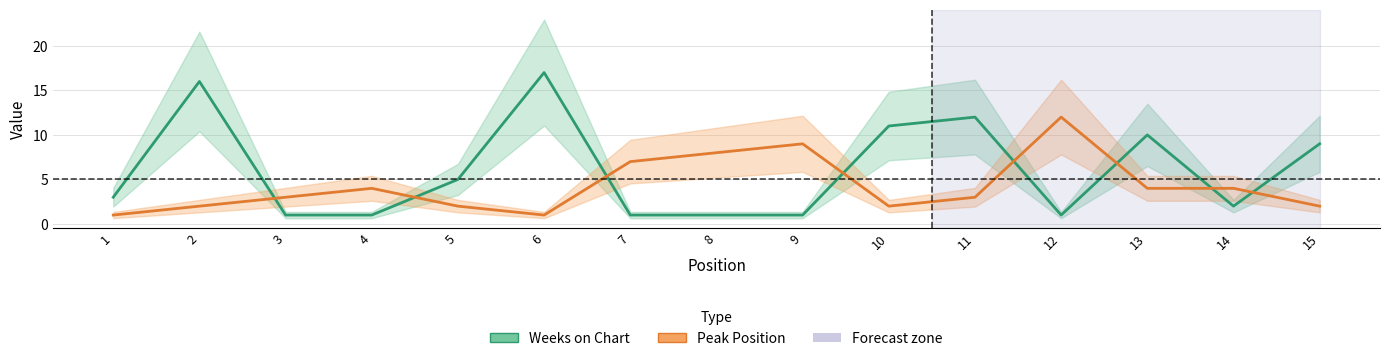

At which category does the chart reach its peak across all series?

6